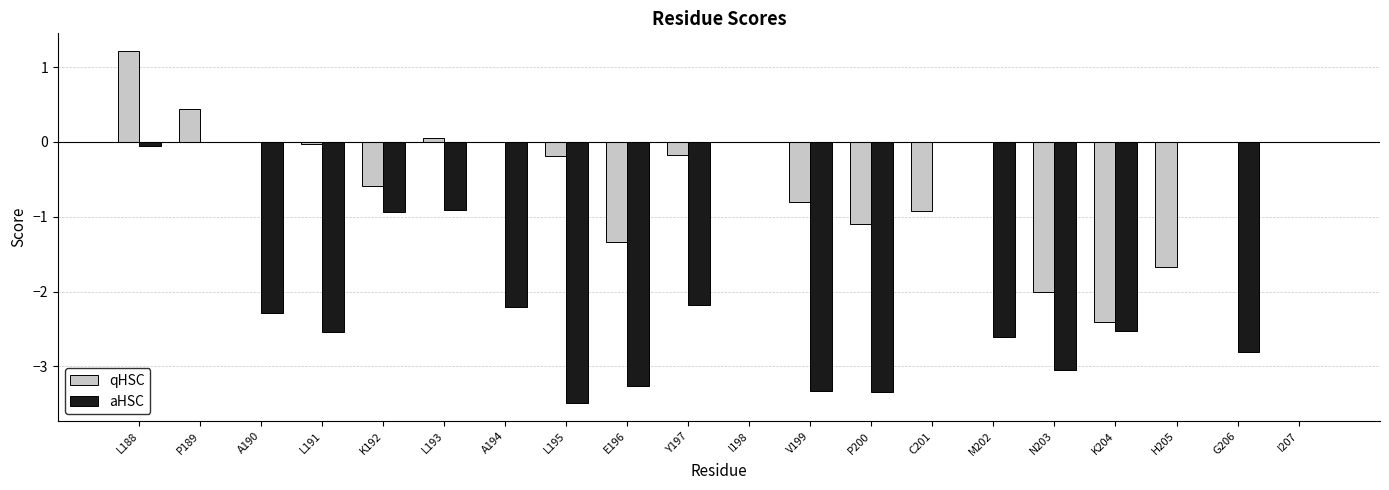

At which category is the sum across all series the highest?

L188